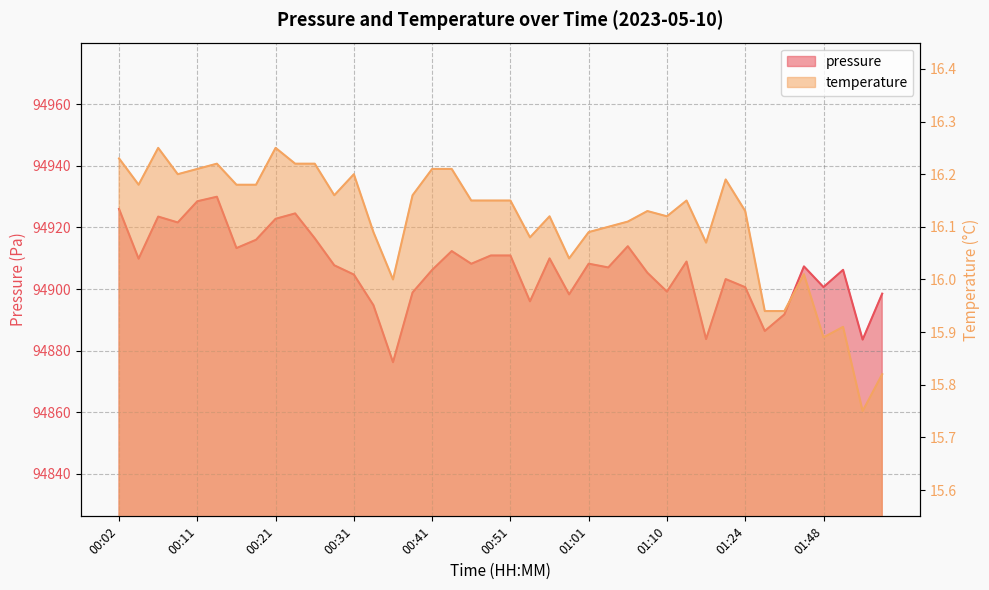

How many lines are shown in the chart?

2